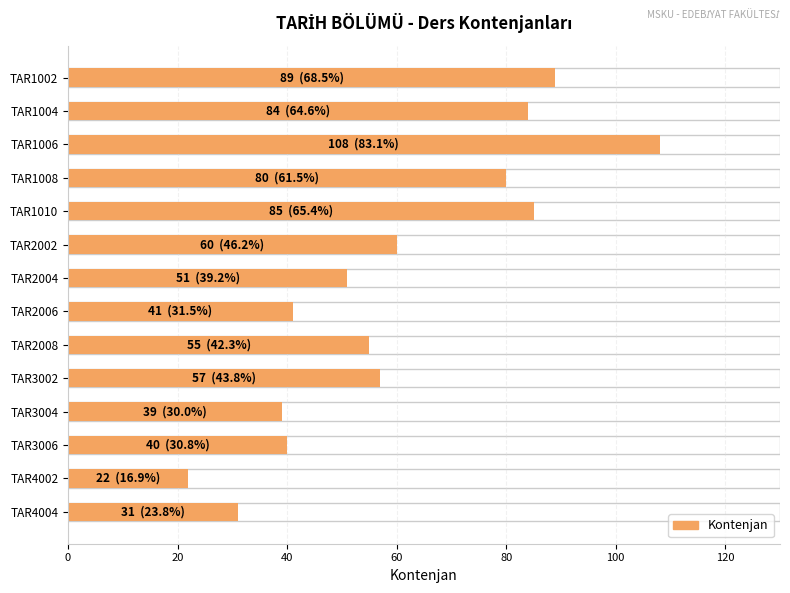

What is the value of the 10th bar from the left?

57